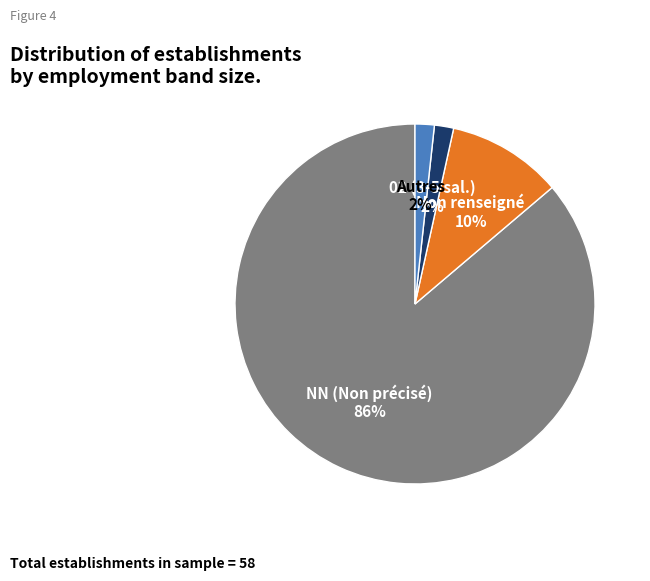

How many segments does this pie chart have?

4